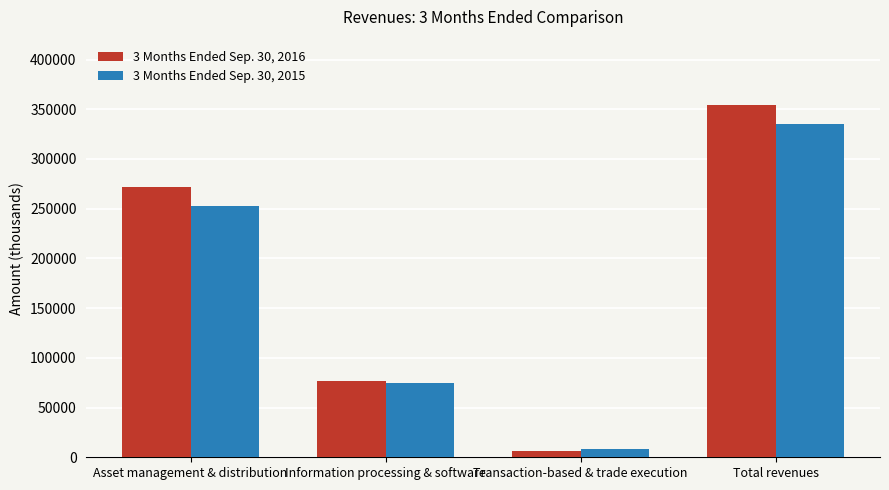

Is the value of 3 Months Ended Sep. 30, 2015 at Total revenues greater than the value of 3 Months Ended Sep. 30, 2016 at Information processing & software?

Yes